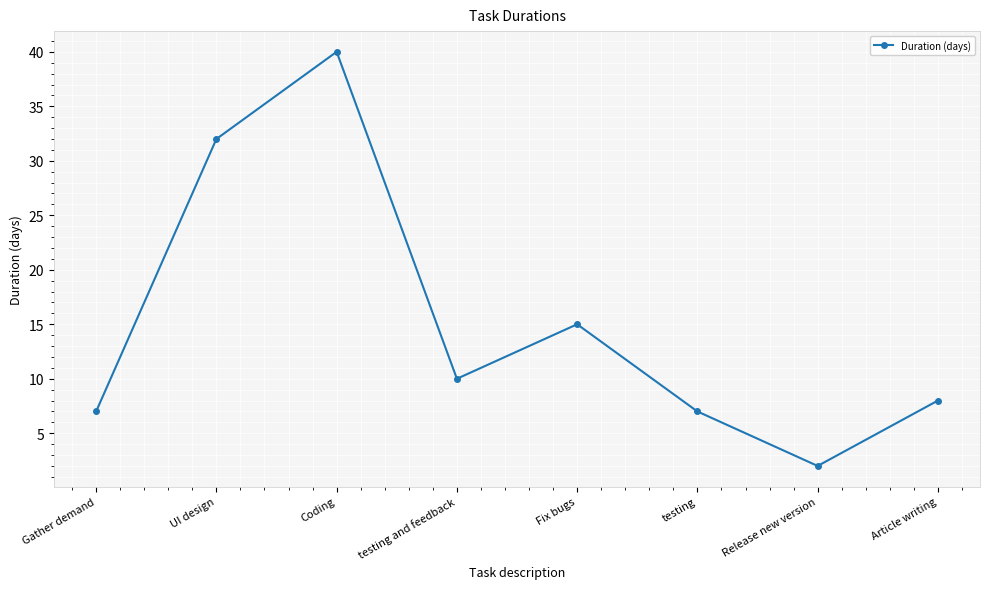

What is the ratio of the value at Fix bugs to the value at UI design?

0.5